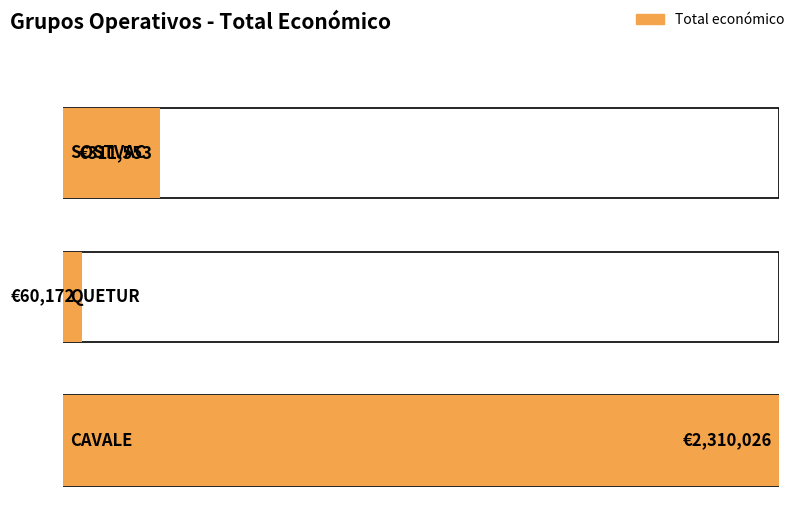

Reading left to right, list all the values displayed in this chart.

SOSTVAC=311553	QUETUR=60172	CAVALE=2310026